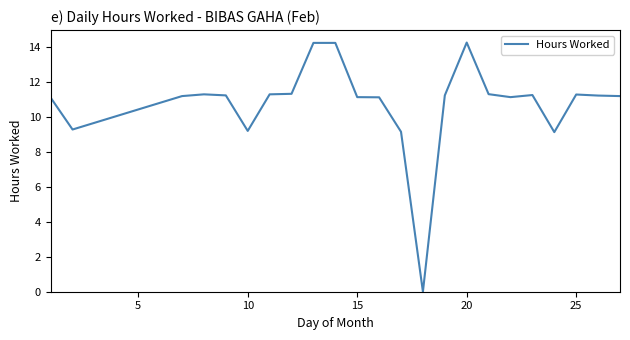

What is the maximum value shown in the chart?

14.2